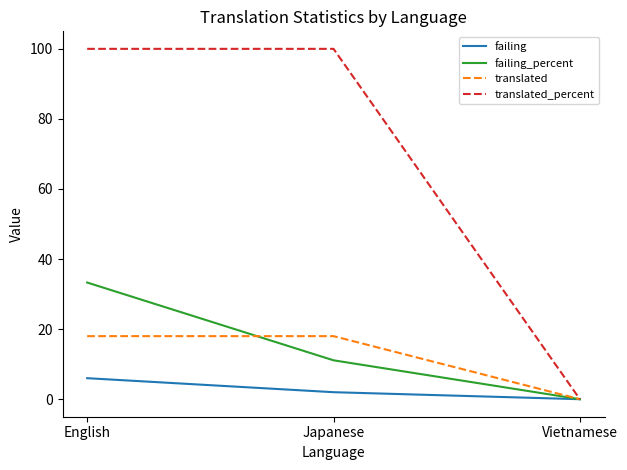

True or false: translated_percent has a value of 0.0 at Vietnamese.

True